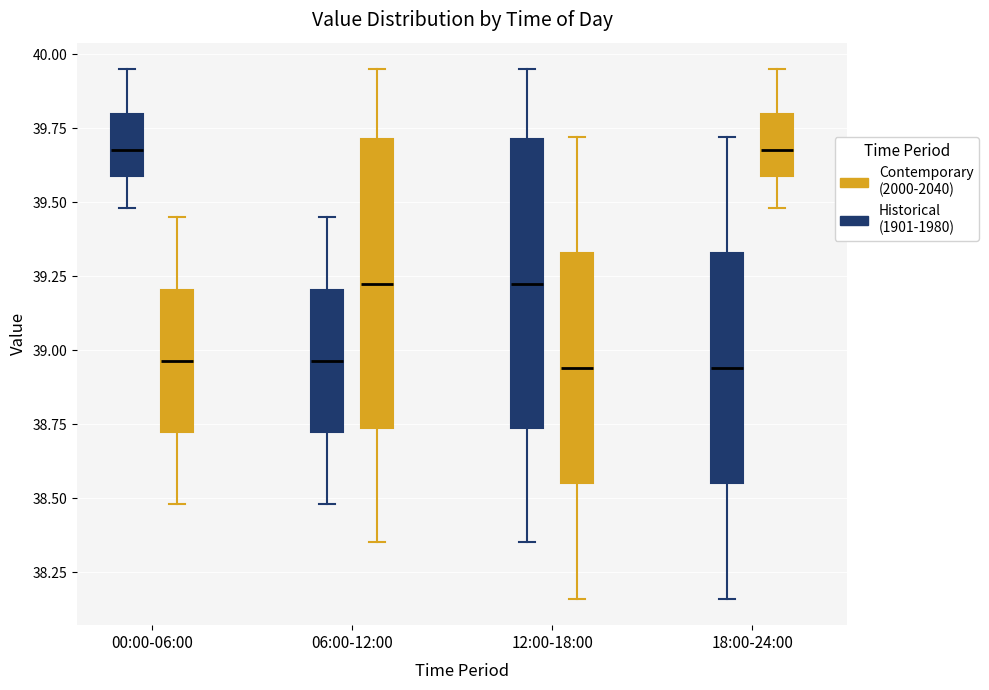

Where is the upper edge of the box for 12:00-18:00 (Contemporary (2000-2040)) on the y-axis? The values are not printed on the chart, so give them approximately, as read against the axis.

39.35